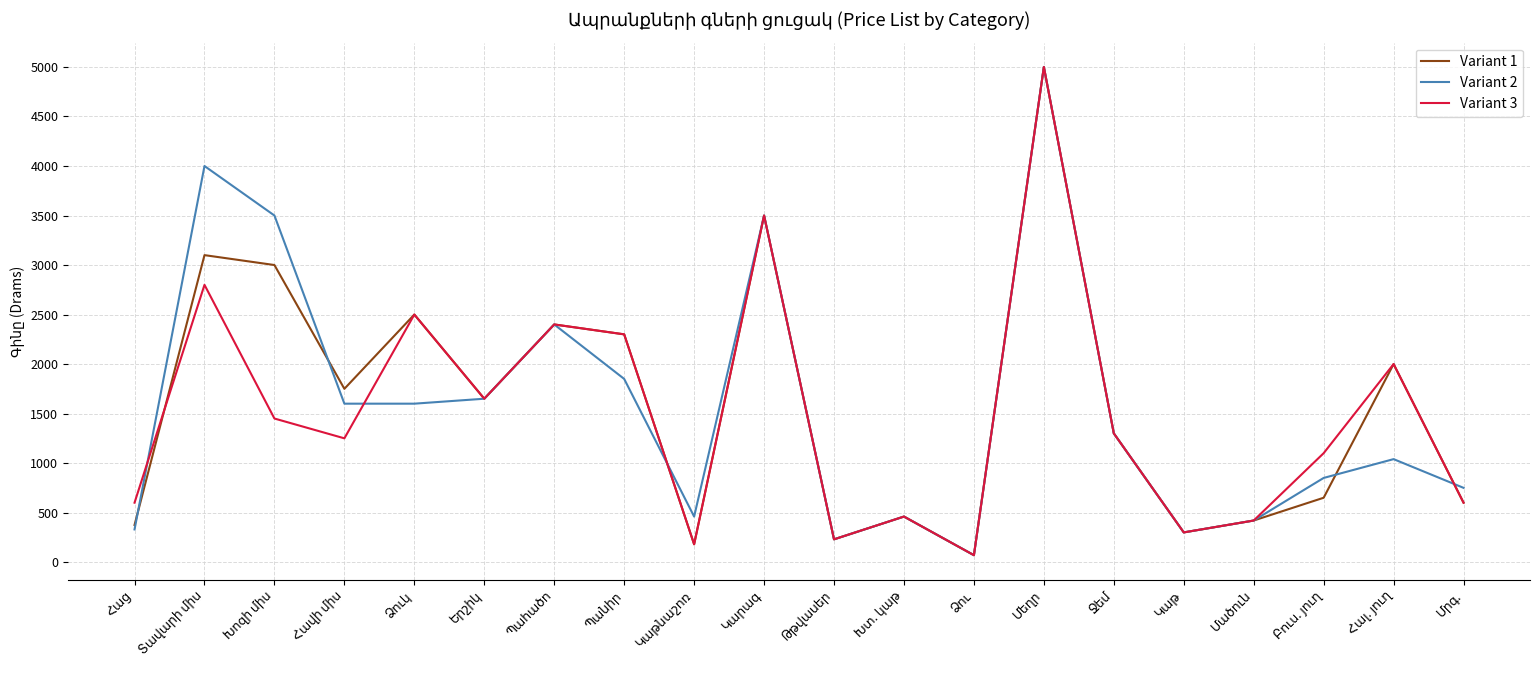

What is the highest value of the Variant 2 series?

5000